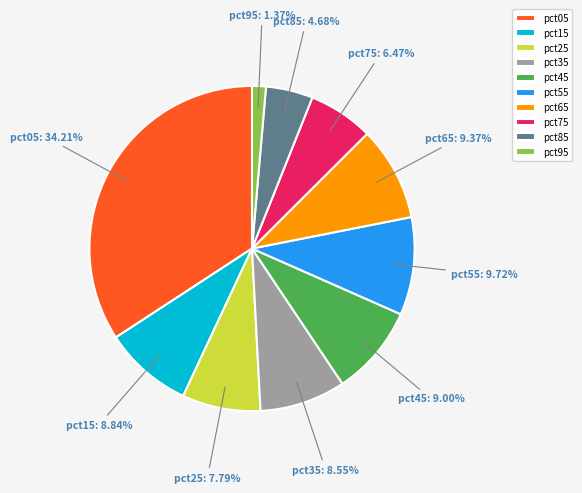

What percentage is the pct85 slice, to the nearest percent?

5%